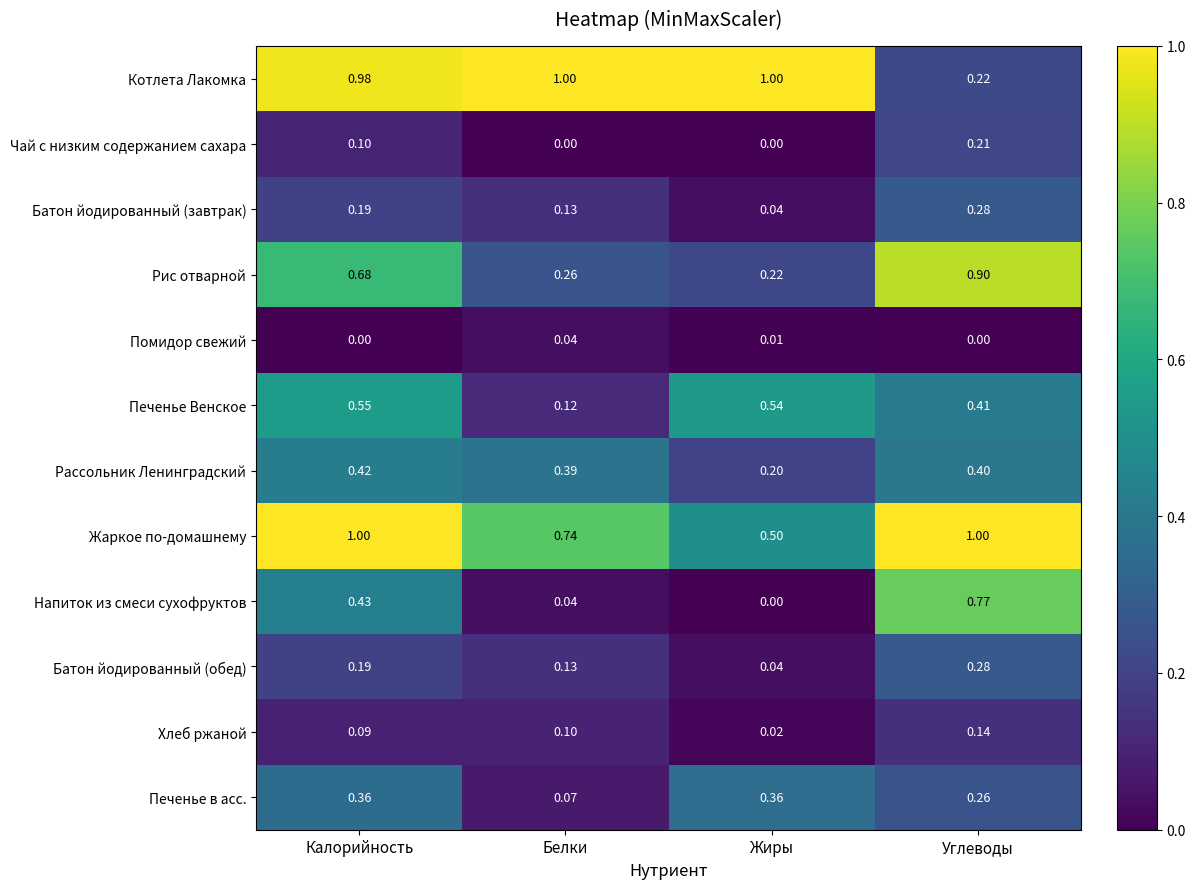

Rank the categories by Напиток из смеси сухофруктов value from lowest to highest.

Жиры, Белки, Калорийность, Углеводы